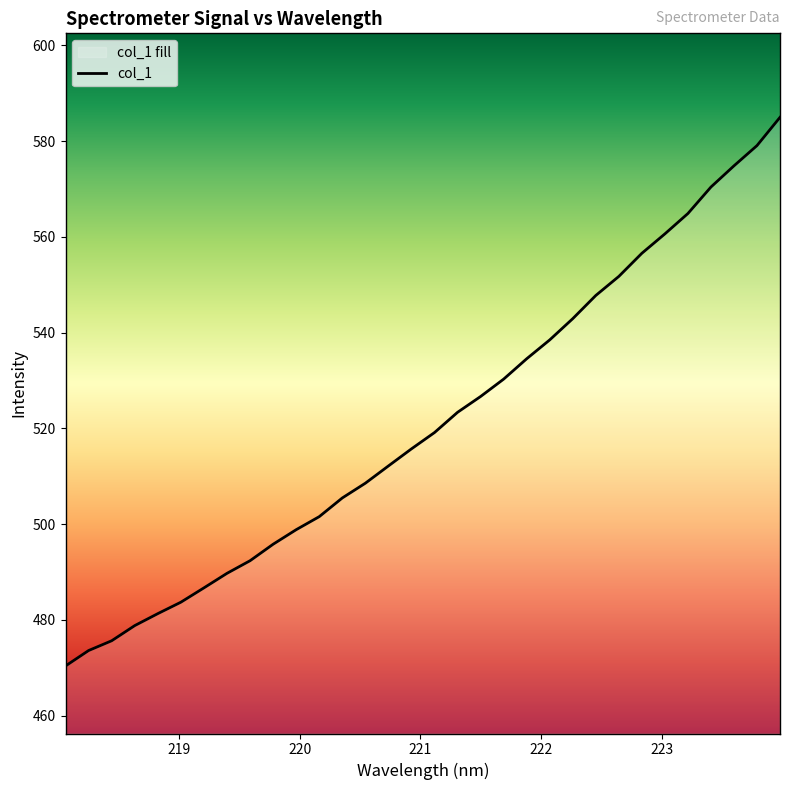

What is the greatest value displayed?

585.0